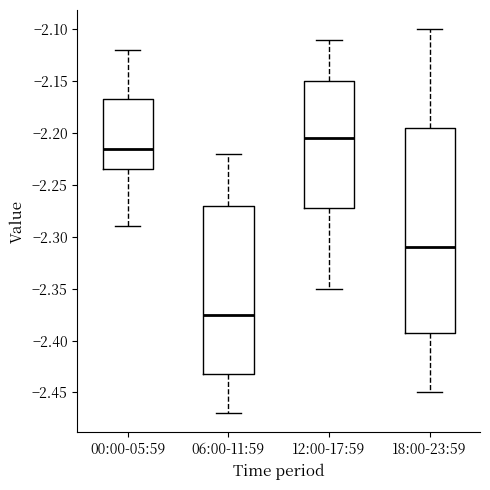

Which box's median line is the lowest?

06:00-11:59